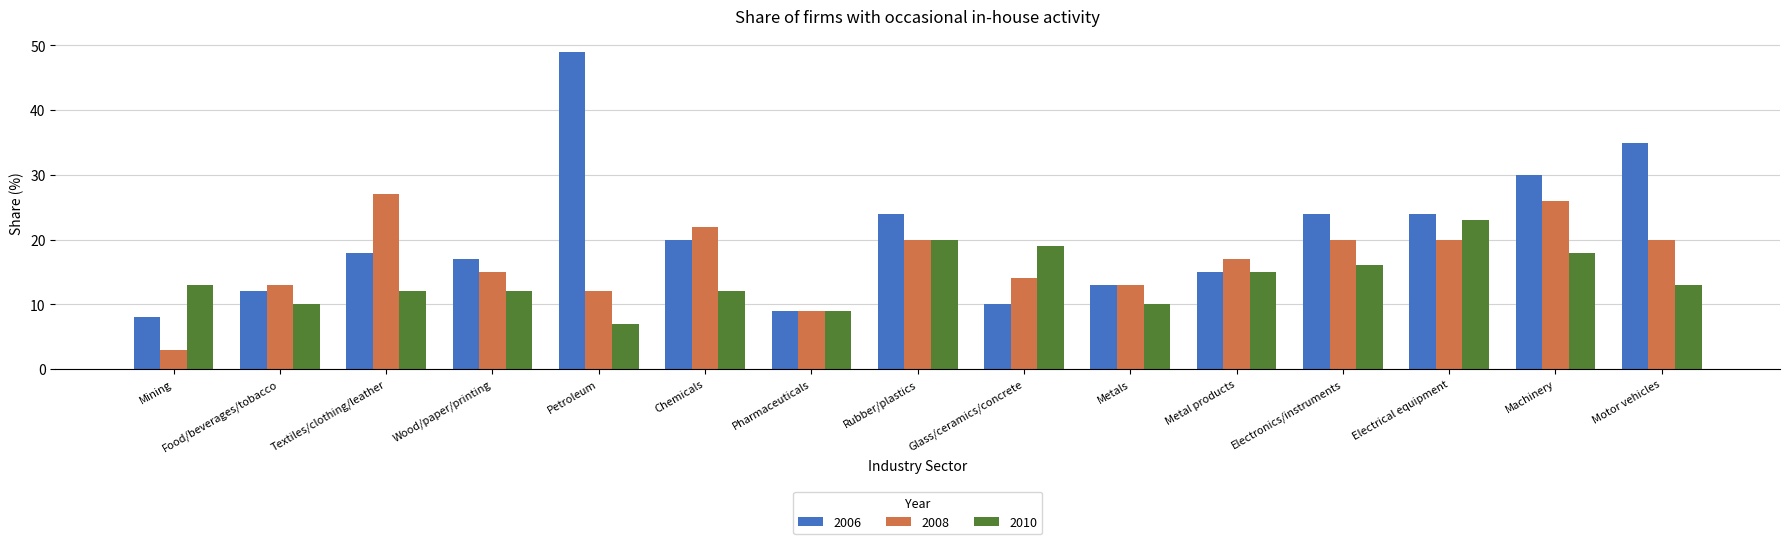

Reading left to right, list all the values displayed in this chart.

2006: Mining=8	Food/beverages/tobacco=12	Textiles/clothing/leather=18	Wood/paper/printing=17	Petroleum=49	Chemicals=20	Pharmaceuticals=9	Rubber/plastics=24	Glass/ceramics/concrete=10	Metals=13	Metal products=15	Electronics/instruments=24	Electrical equipment=24	Machinery=30	Motor vehicles=35
2008: Mining=3	Food/beverages/tobacco=13	Textiles/clothing/leather=27	Wood/paper/printing=15	Petroleum=12	Chemicals=22	Pharmaceuticals=9	Rubber/plastics=20	Glass/ceramics/concrete=14	Metals=13	Metal products=17	Electronics/instruments=20	Electrical equipment=20	Machinery=26	Motor vehicles=20
2010: Mining=13	Food/beverages/tobacco=10	Textiles/clothing/leather=12	Wood/paper/printing=12	Petroleum=7	Chemicals=12	Pharmaceuticals=9	Rubber/plastics=20	Glass/ceramics/concrete=19	Metals=10	Metal products=15	Electronics/instruments=16	Electrical equipment=23	Machinery=18	Motor vehicles=13